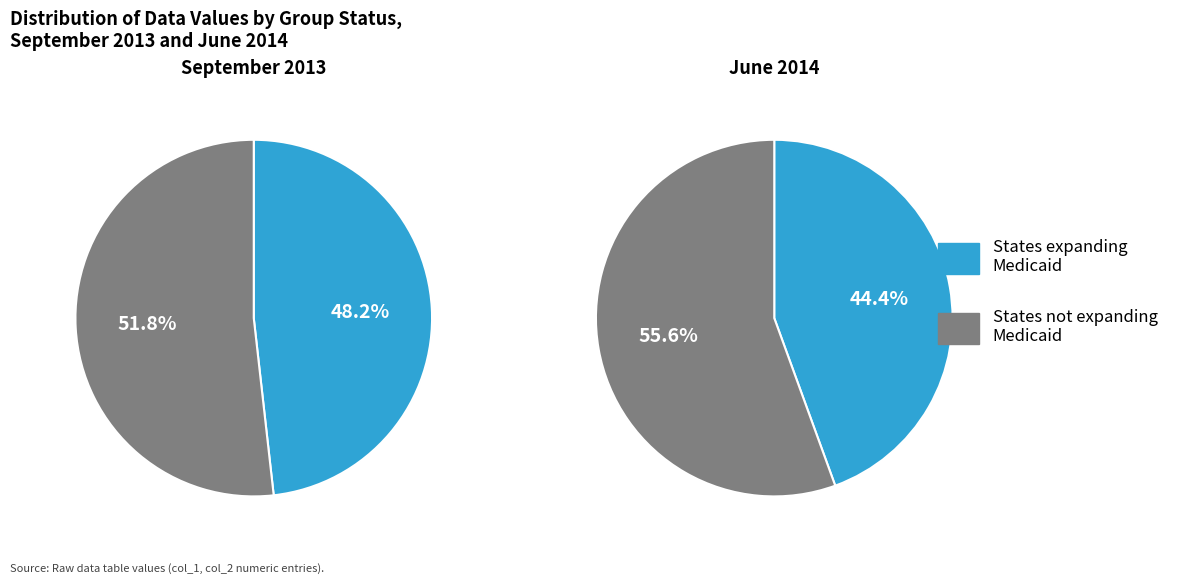

Do 4 and 7 together represent more than half of the pie?

No